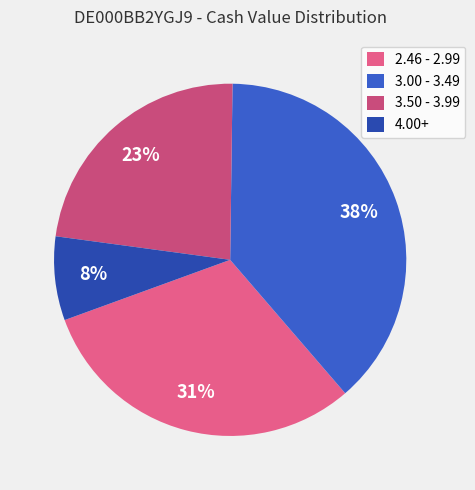

To the nearest percent, what is the average slice percentage?

25%